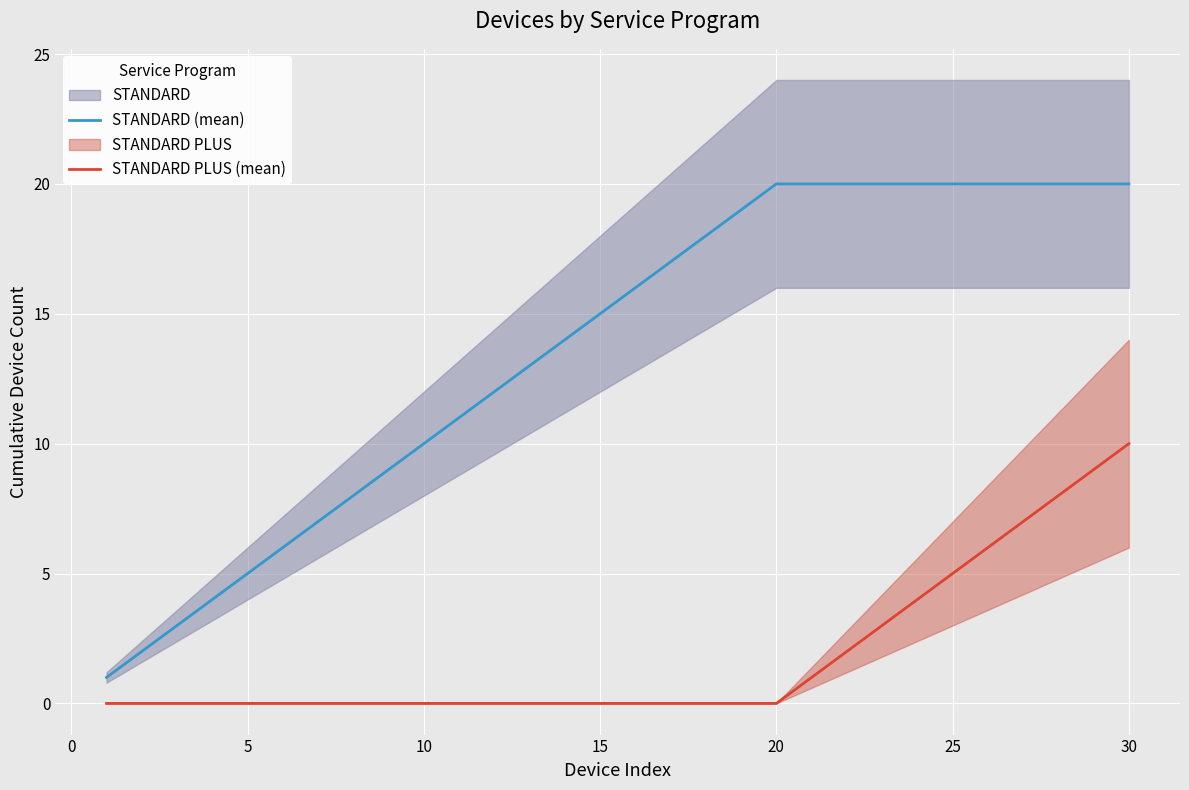

True or false: STANDARD PLUS (mean) and STANDARD (mean) intersect in this chart.

False